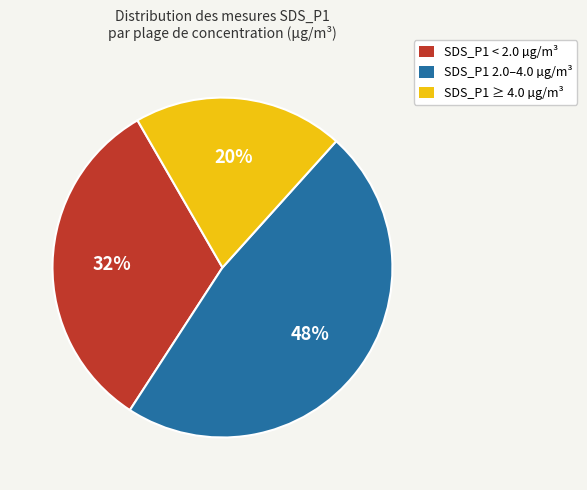

Is there any slice that represents more than half of the pie?

No